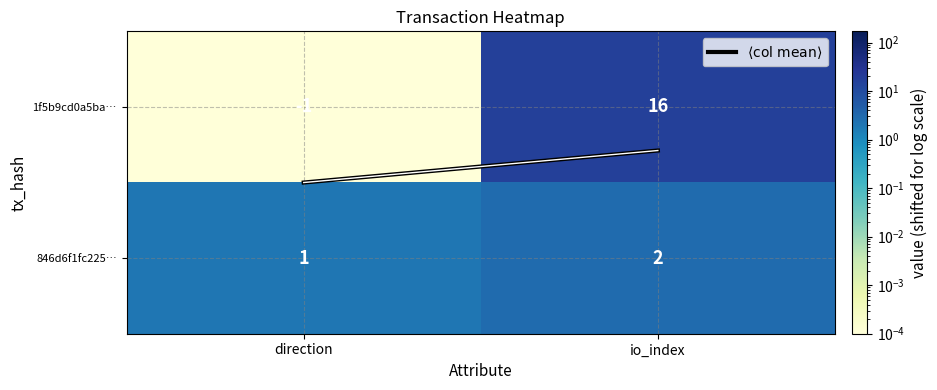

How many categories are shown in the chart?

2